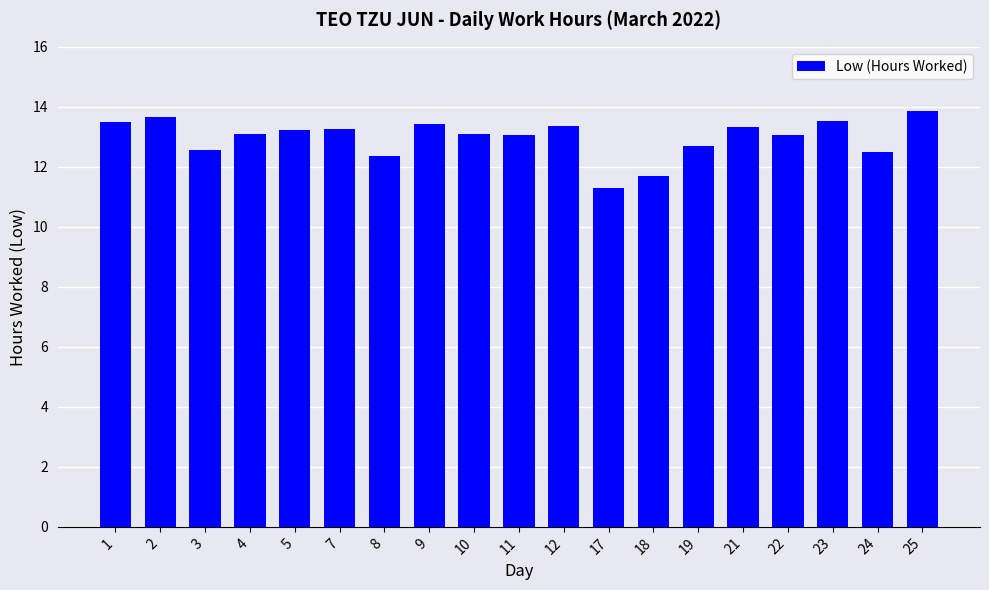

What is the change in value from 8 to 21?

+1.0